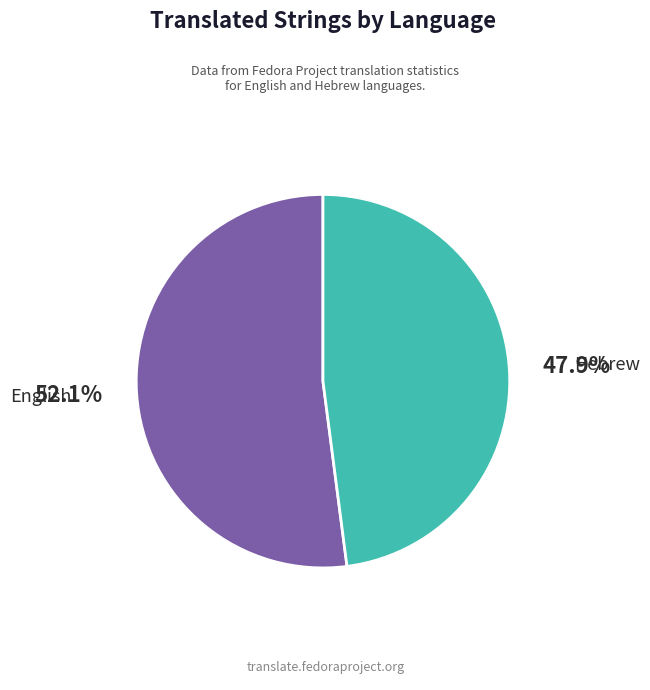

Does Hebrew represent more than half of the total?

No